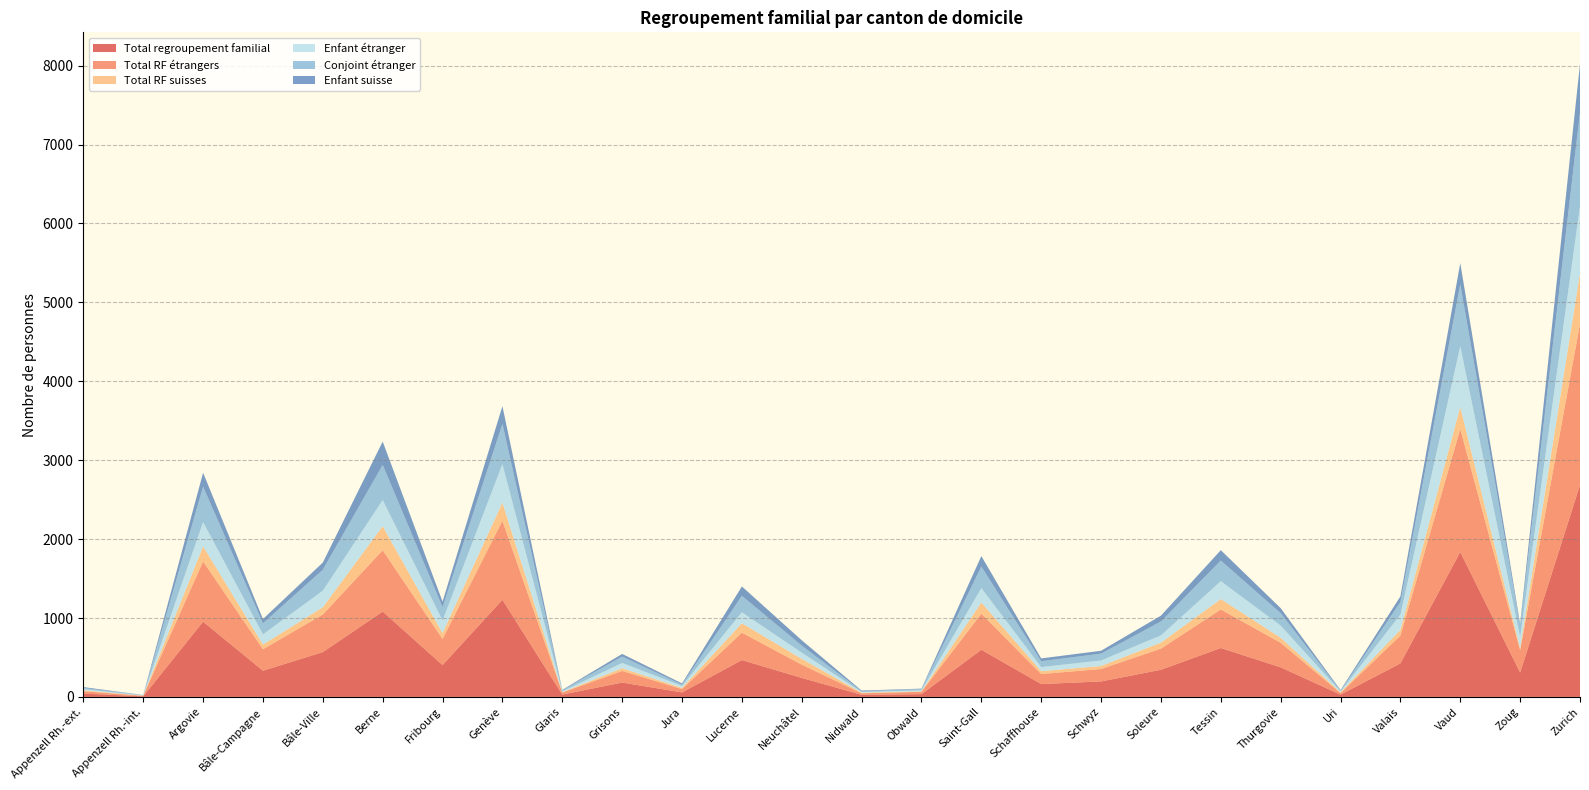

Reading left to right, list all the values displayed in this chart.

Total regroupement familial: 42	8	954	332	568	1082	404	1231	30	182	57	467	241	27	35	598	163	196	344	620	375	29	425	1837	309	2685
Total RF étrangers: 30	6	763	272	476	777	330	1001	26	147	42	347	168	19	30	457	127	158	268	488	311	20	352	1558	284	2042
Total RF suisses: 12	2	191	60	92	305	74	230	4	35	15	120	73	8	5	141	36	38	76	132	64	9	73	279	25	643
Enfant étranger: 14	1	308	129	210	331	161	489	9	67	25	139	79	8	12	183	52	70	92	227	154	11	193	771	143	847
Conjoint étranger: 16	5	448	140	265	445	168	509	17	80	17	208	89	11	18	273	74	86	176	261	157	9	159	783	141	1192
Enfant suisse: 11	2	177	54	92	296	71	225	4	34	15	119	68	8	5	133	36	37	74	132	64	9	72	270	25	612